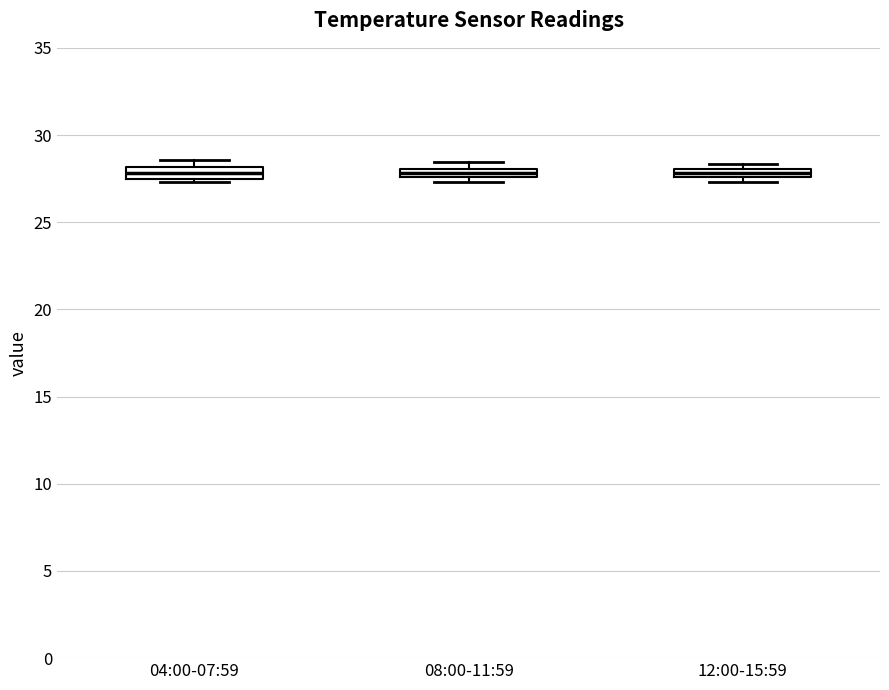

Where is the upper edge of the box for 12:00-15:59 on the y-axis? The values are not printed on the chart, so give them approximately, as read against the axis.

28.0